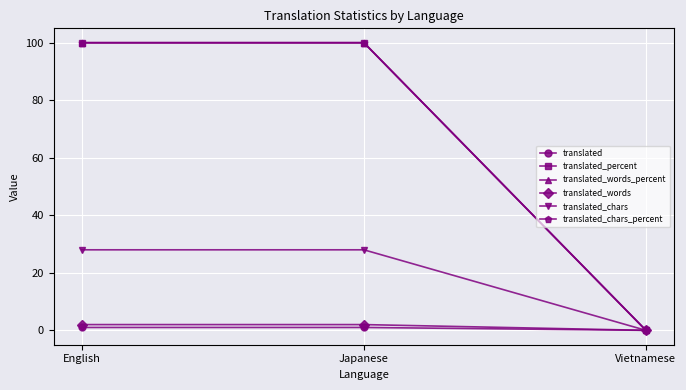

What is the sum of the translated_percent values at English and Japanese?

200